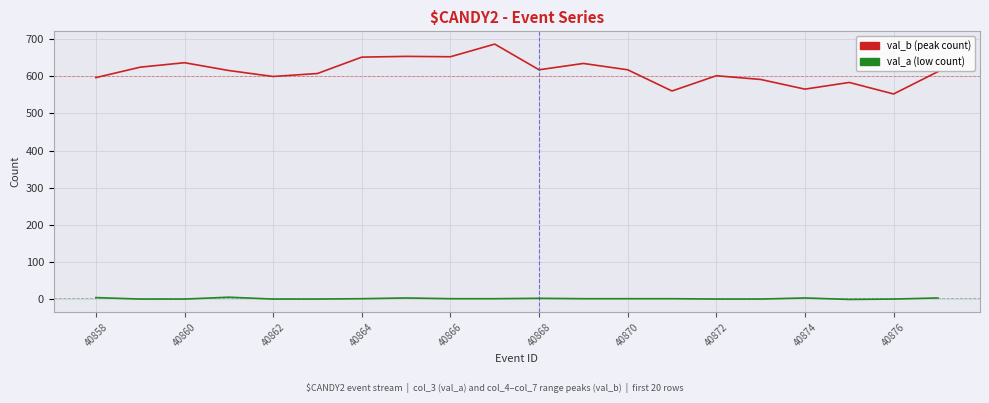

Which series has the largest total across all categories?

val_b (peak count)